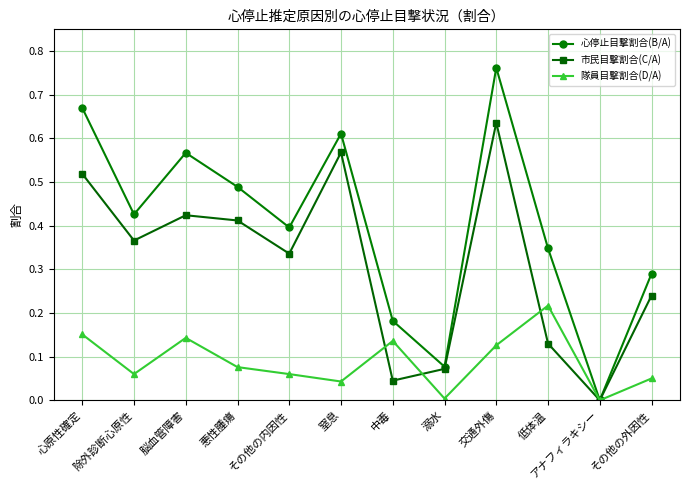

How many interior local valleys does the 心停止目撃割合(B/A) series have?

4